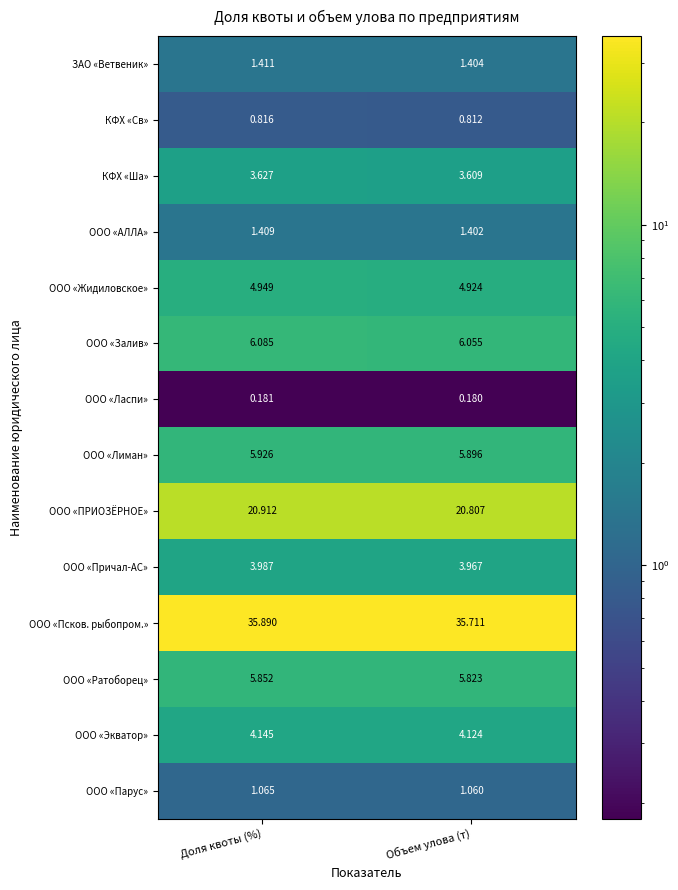

What is the total value across all series at Доля квоты (%)?

96.3